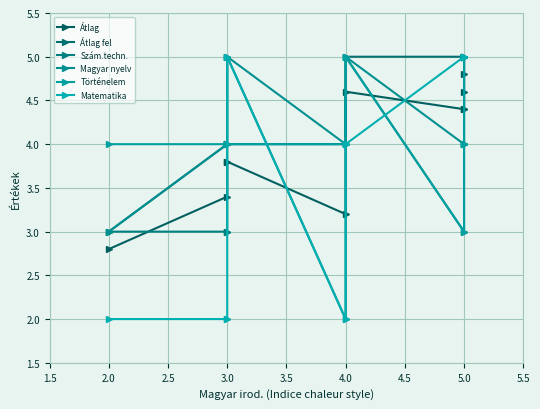

List the series in order of their peak value, lowest first.

Átlag, Átlag fel, Szám.techn., Magyar nyelv, Történelem, Matematika